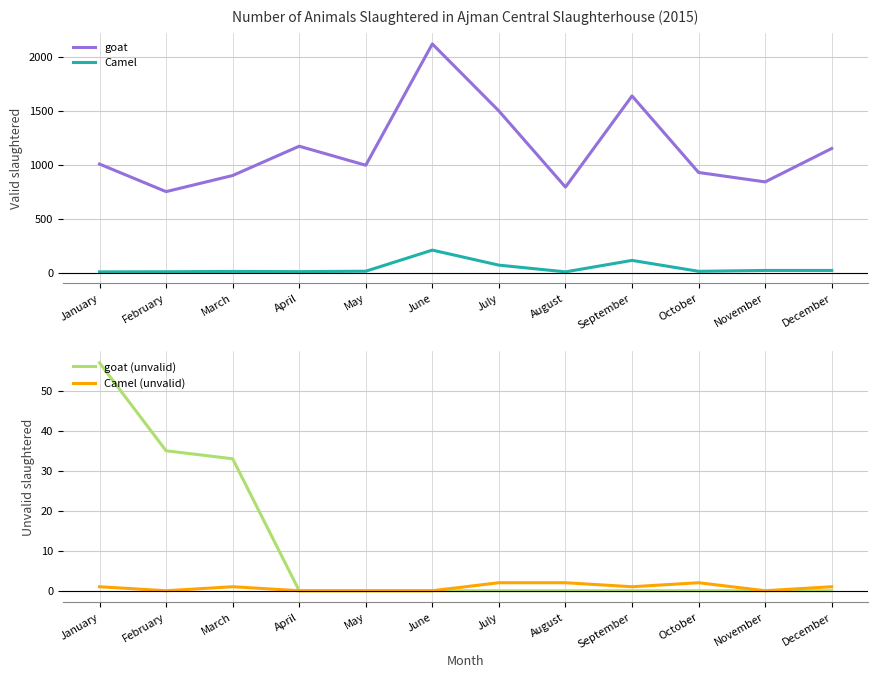

Where is the first local minimum for goat?

February